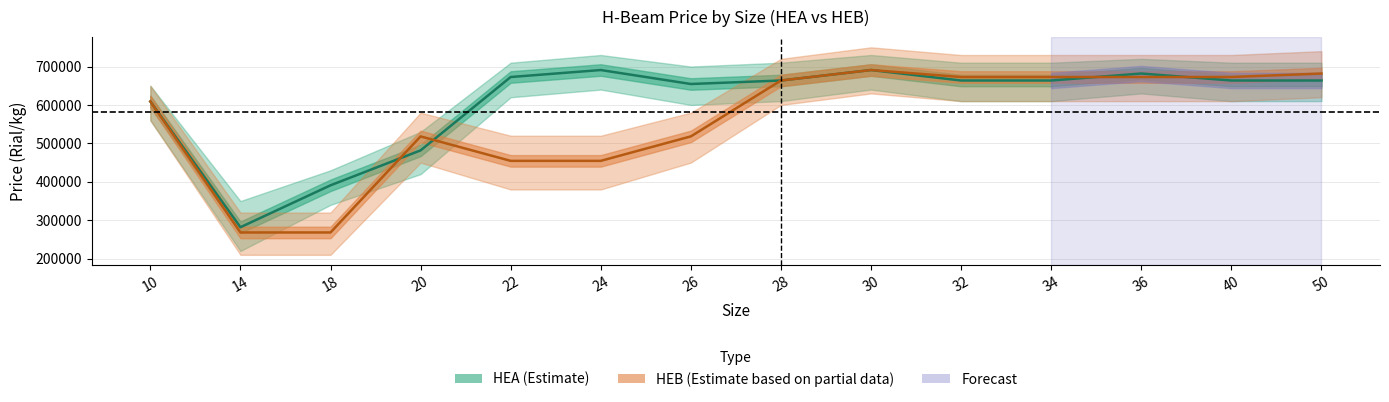

Which series has the largest total across all categories?

HEA (Estimate)